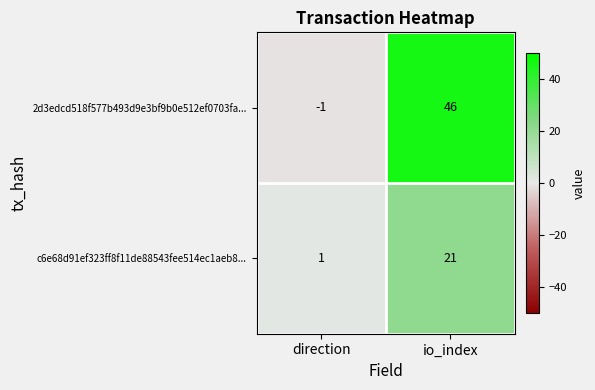

How many data points in c6e68d91ef323ff8f11de88543fee514ec1aeb8... are less than 21?

1